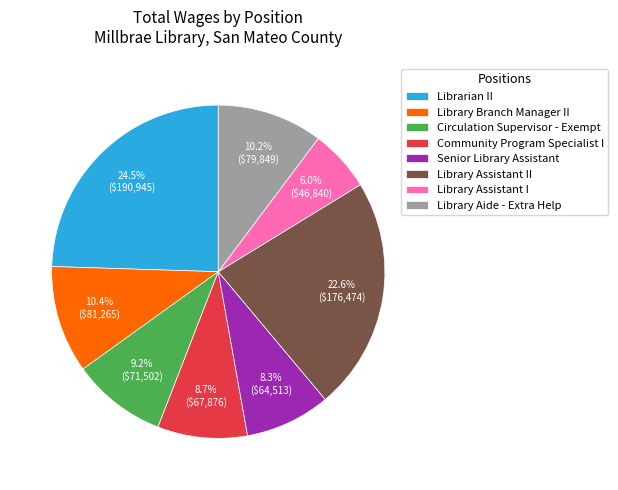

Is it true that Senior Library Assistant is 17% of the pie?

False